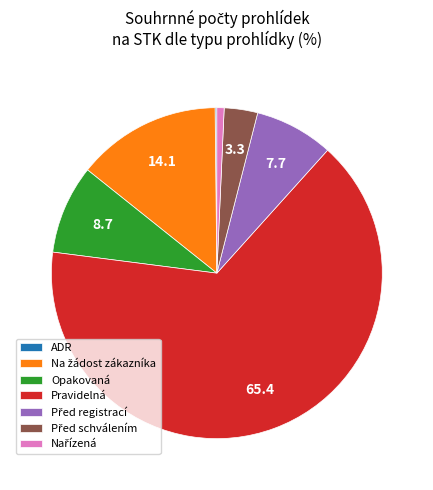

Is Pravidelná the majority of the pie?

Yes